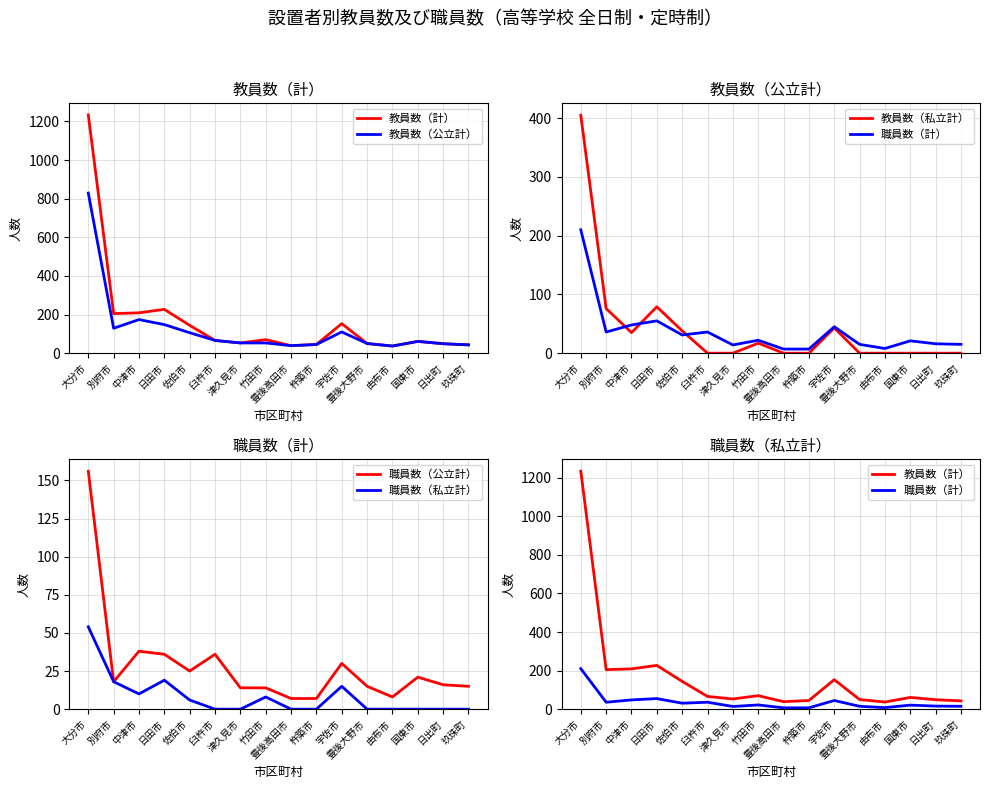

The value of 教員数（公立計） at 大分市 is 829. True or false?

True